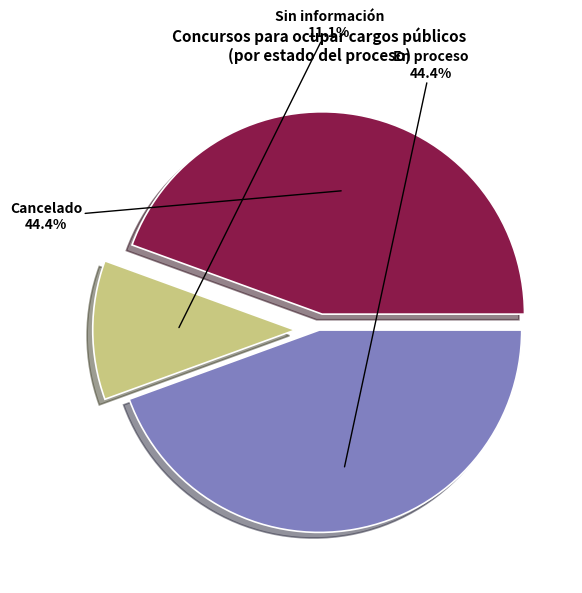

Combined, what portion of the pie is Cancelado and En proceso?

88.9%